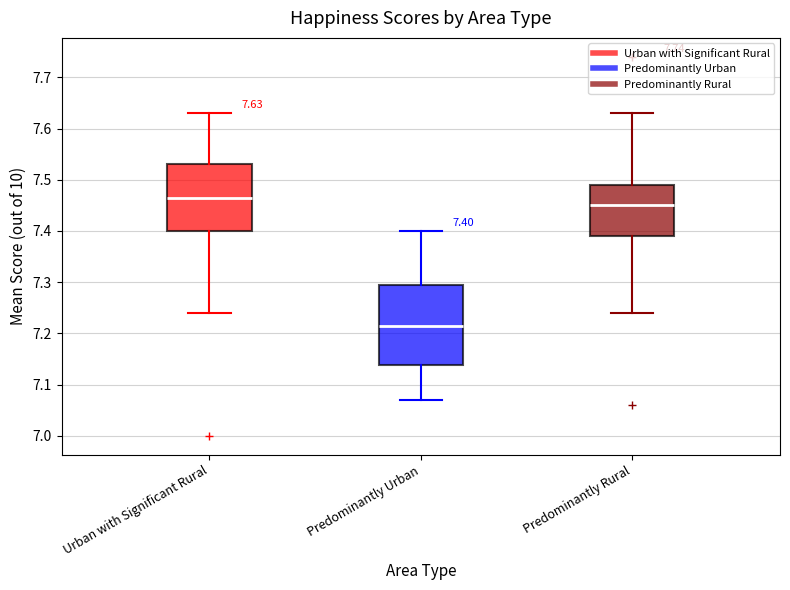

Which box is the tallest, from its lower edge to its upper edge?

Predominantly Urban